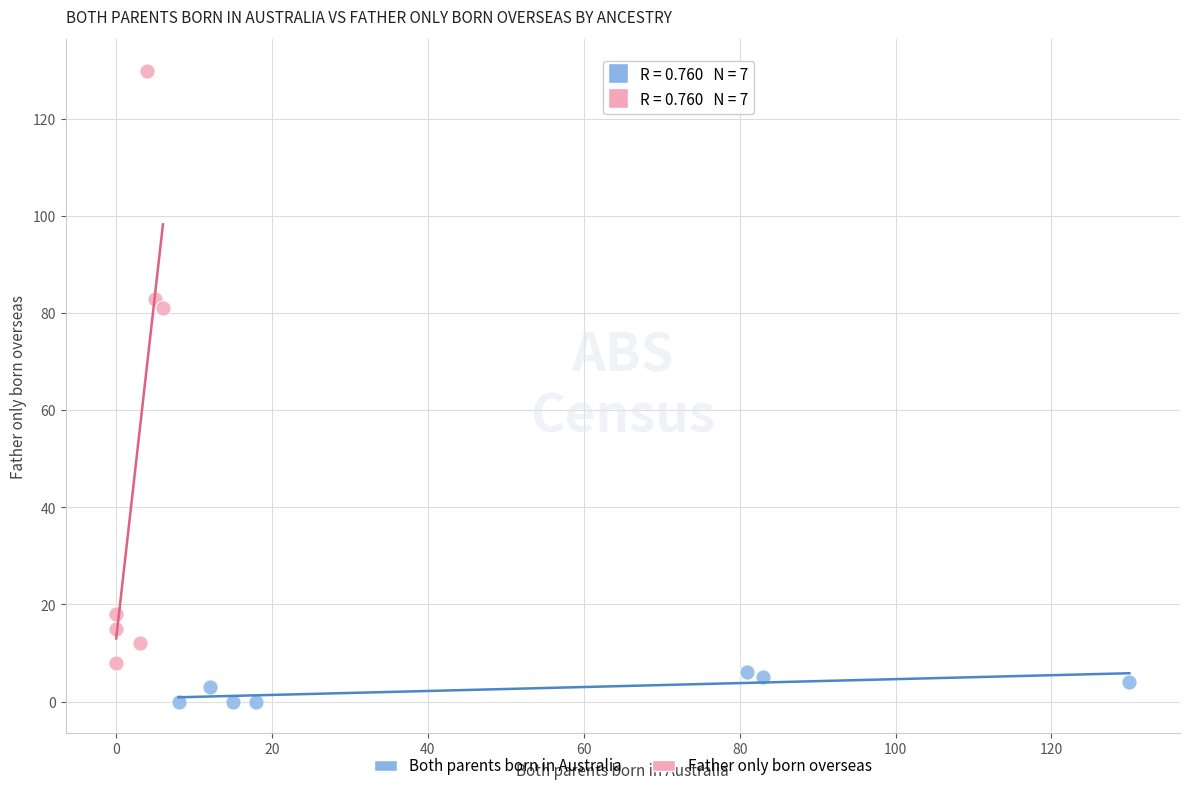

What are all the series names shown in the legend?

Both parents born in Australia, Father only born overseas